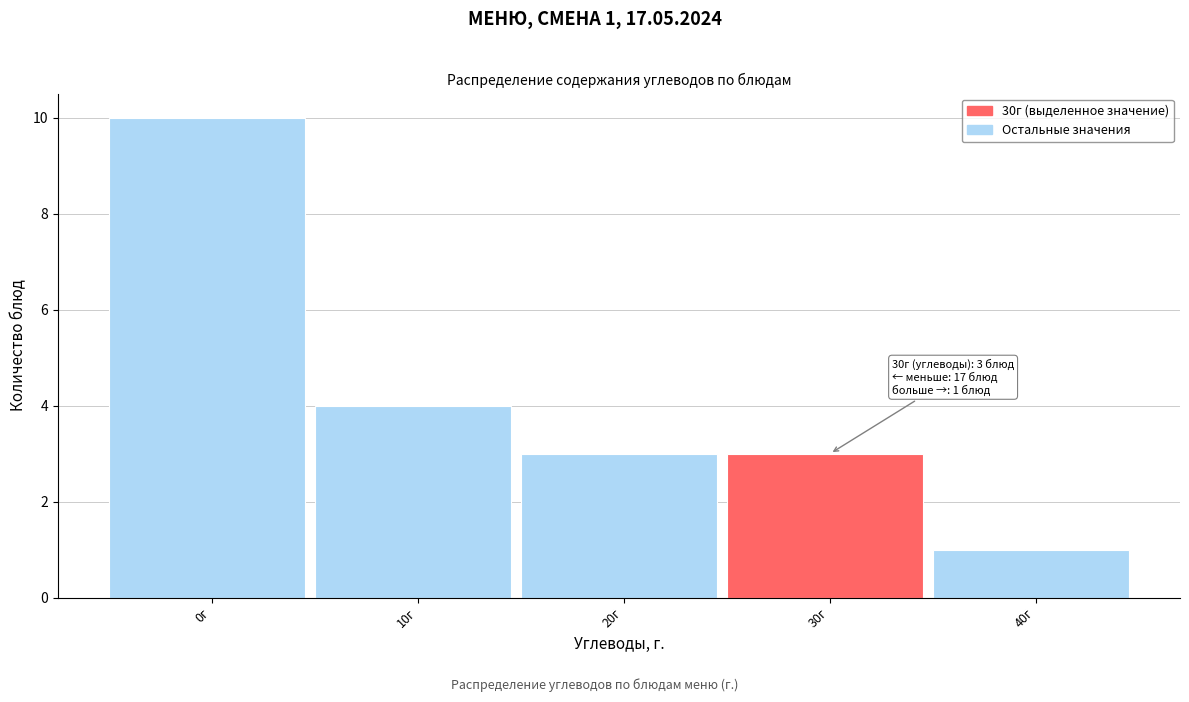

Reading left to right, what are all the values shown in this chart?

10	4	3	3	1